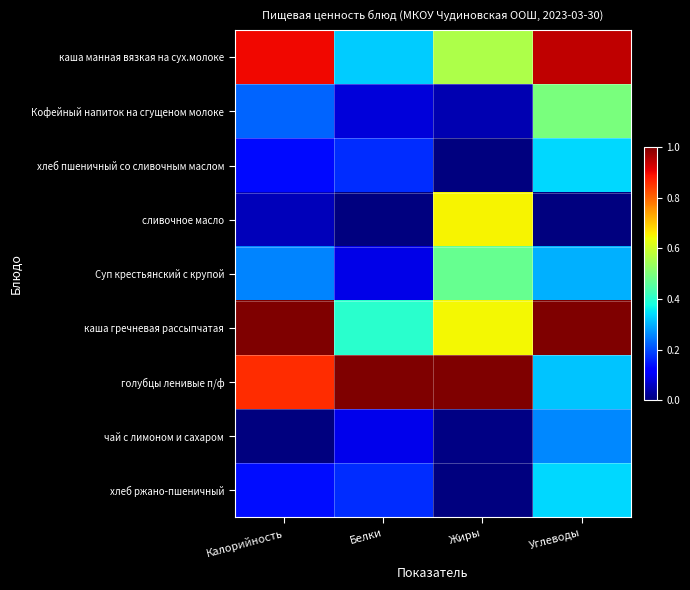

At which category does the chart reach its peak across all series?

Калорийность